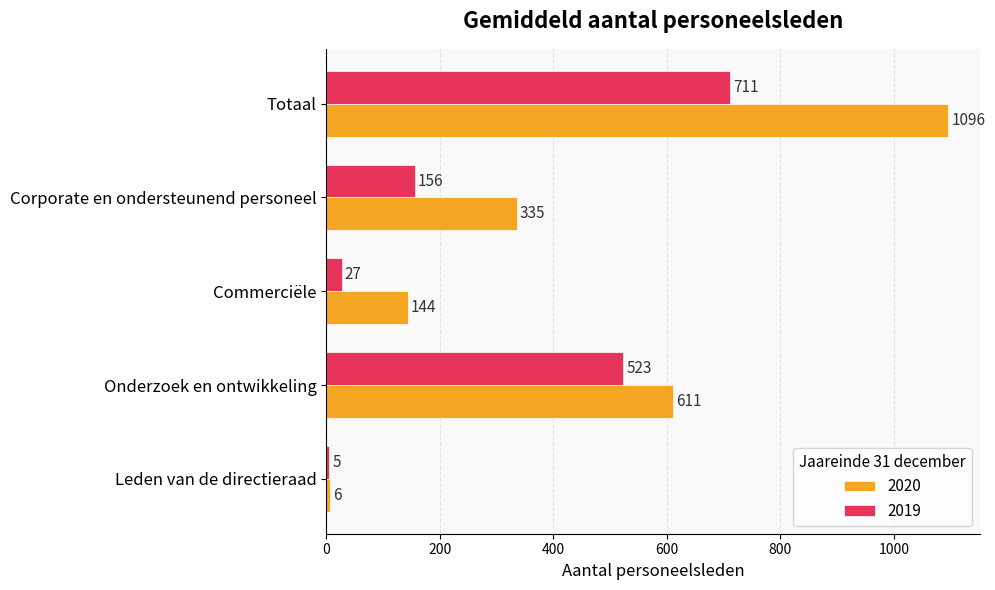

What is the average value of the 2020 series?

438